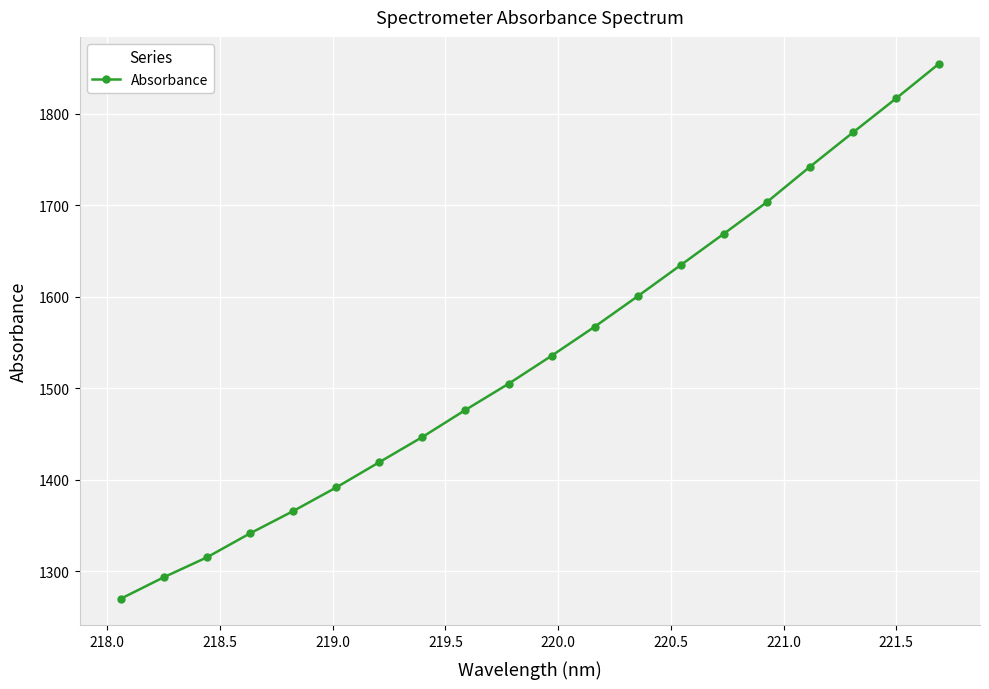

What is the difference between the maximum and second lowest values?

561.4